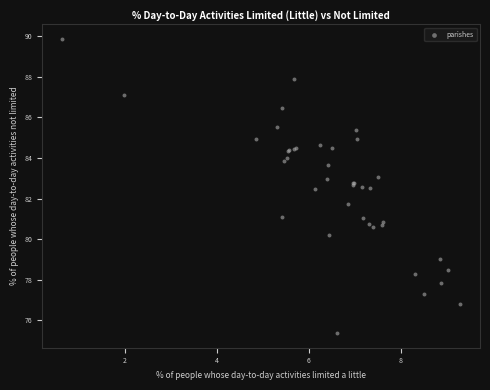

What Y value in the scatter plot is closest to 82?

81.7